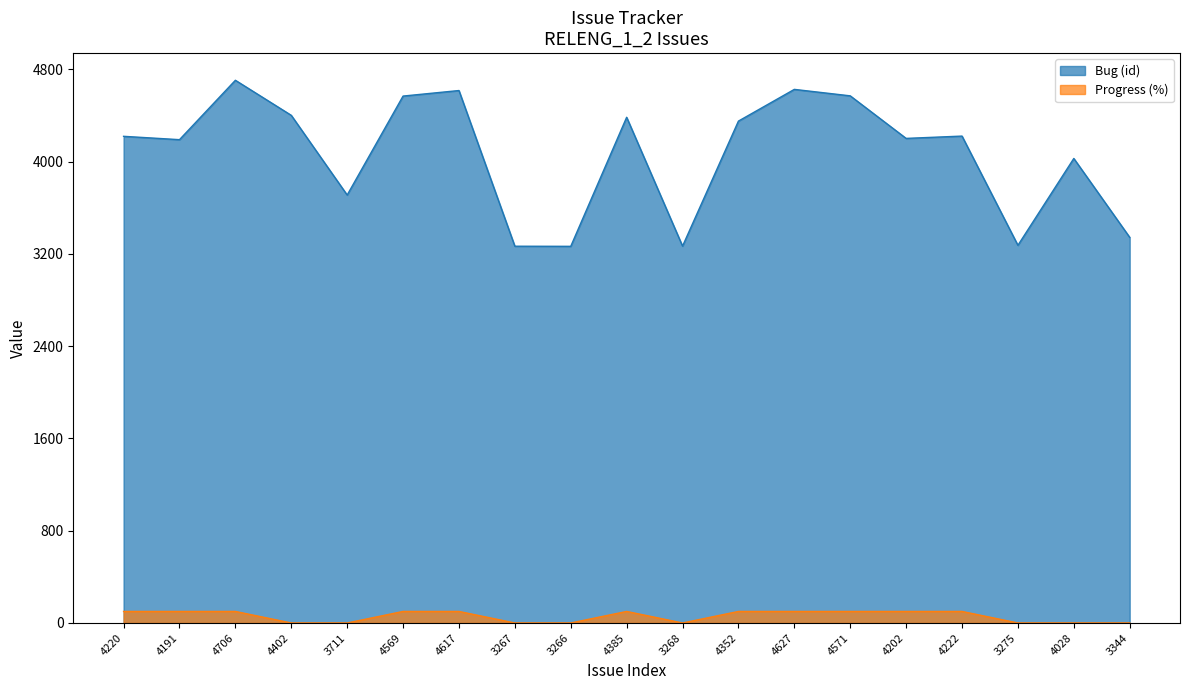

What is the label of the 17th point from the right?

4706